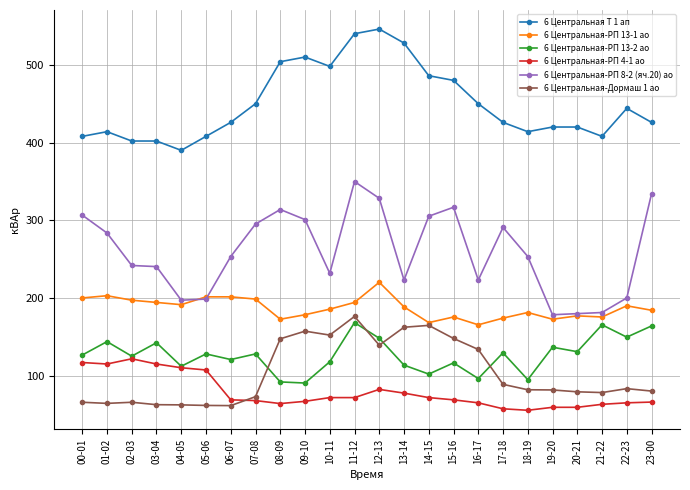

What is the total value across all series at 00-01?

1224.7